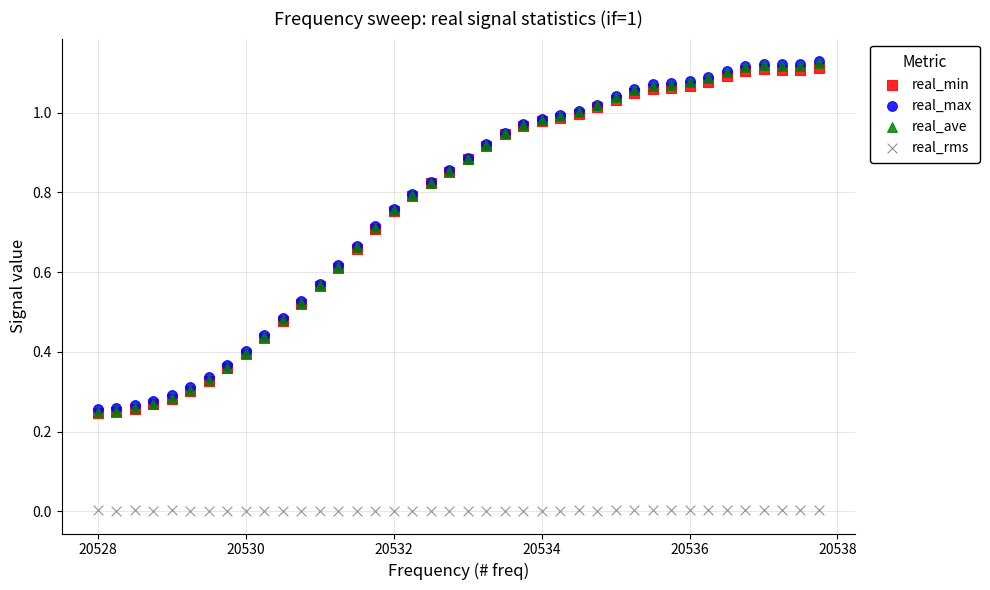

Which series has the widest spread of Y values?

real_ave